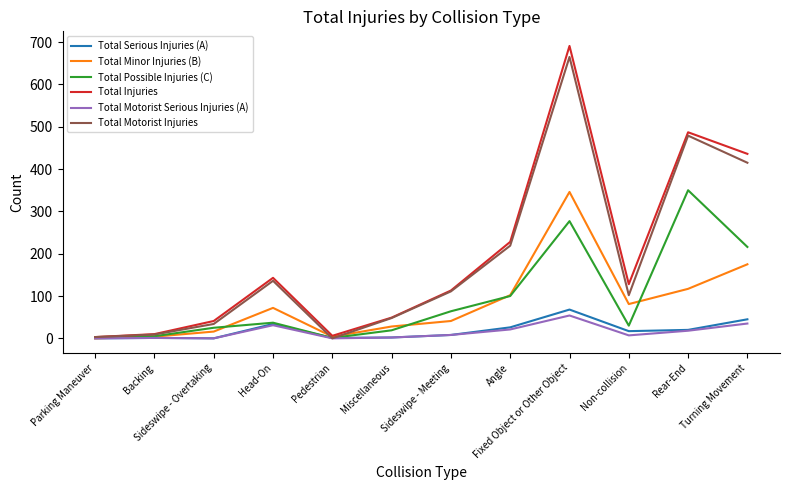

Is the value of Total Minor Injuries (B) at Sideswipe - Overtaking greater than the value of Total Motorist Serious Injuries (A) at Fixed Object or Other Object?

No